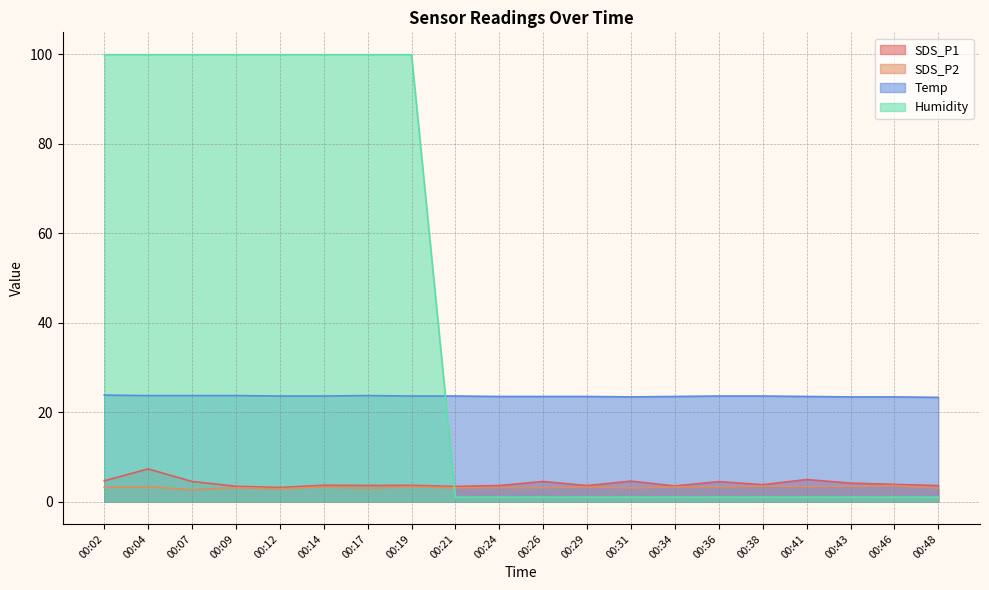

What is the average value of the SDS_P1 series?

4.1